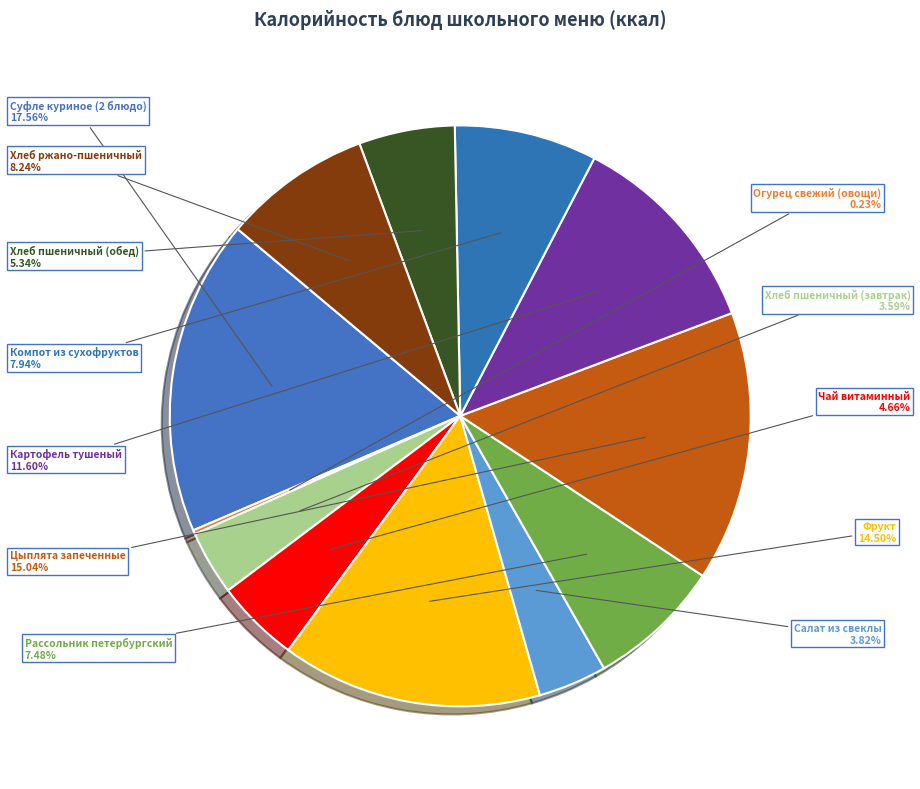

Which category has the biggest portion of the pie?

Суфле куриное (2 блюдо)